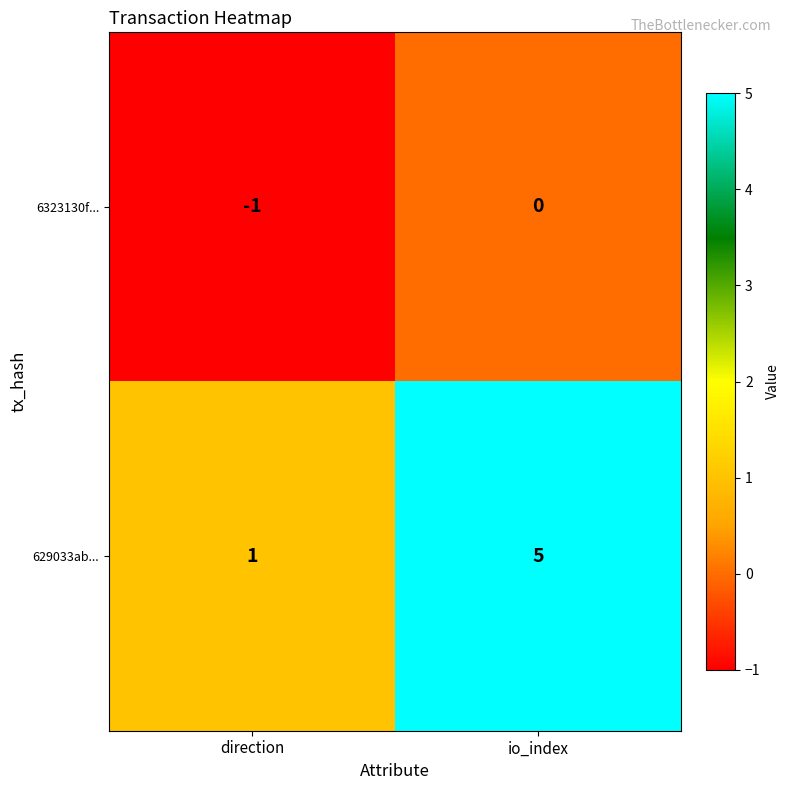

Rank the series by their maximum value, from highest to lowest.

629033ab..., 6323130f...